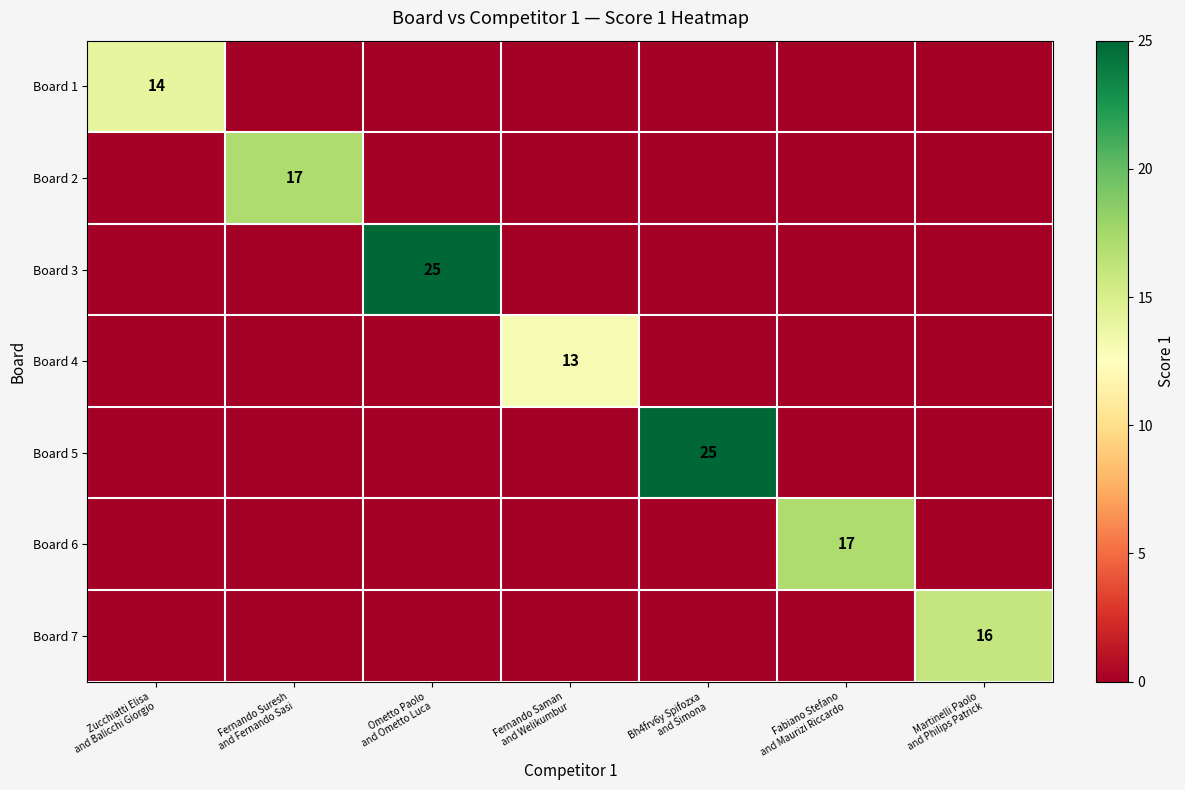

What is the total value across all series at Fernando Suresh
and Fernando Sasi?

17